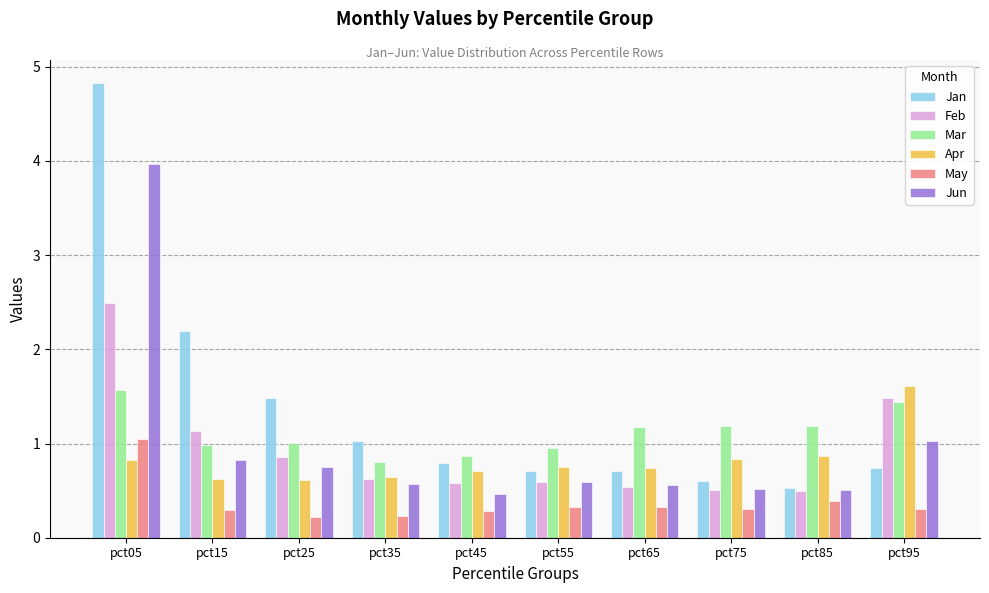

What is the sum of all Feb values?

9.3